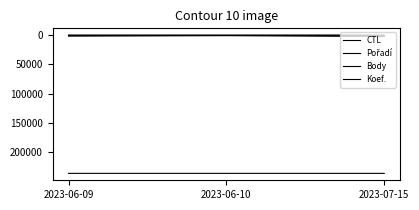

The value of Koef. at 2023-06-09 is 5. True or false?

False